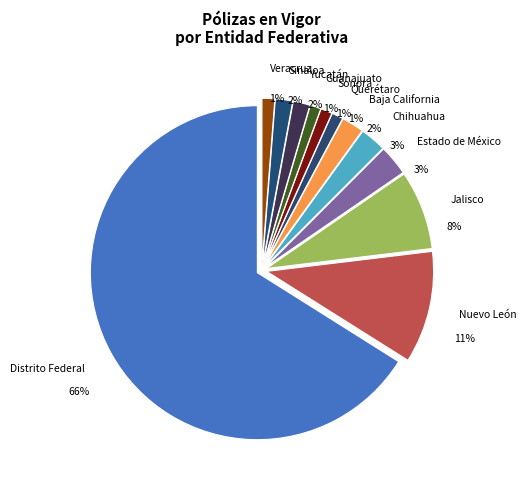

The Jalisco slice represents 8% of the pie. True or false?

True